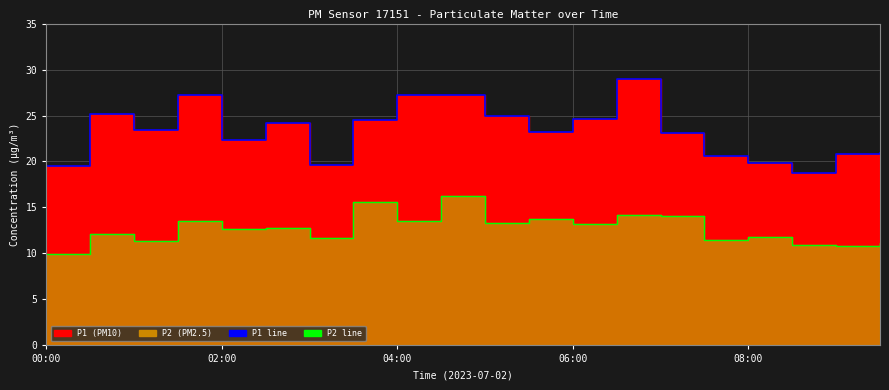

What is the label of the 2nd point from the left?

02:00